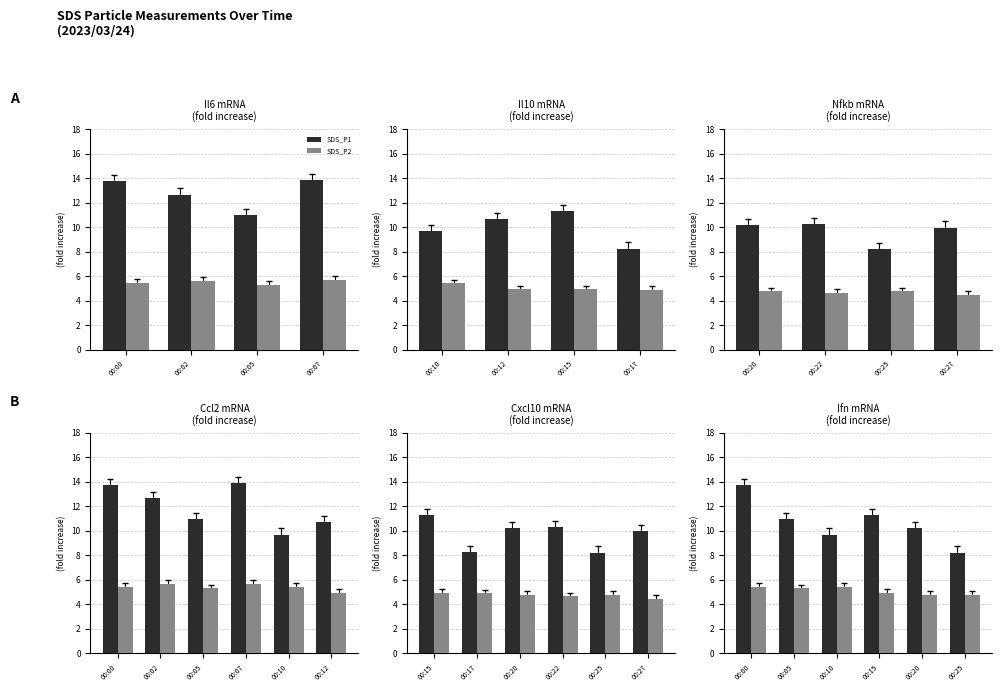

Rank the series by their average value, from highest to lowest.

SDS_P1, SDS_P2